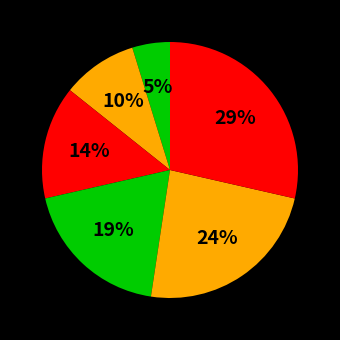

To the nearest percent, what is the difference between the largest and smallest slice percentages?

24%